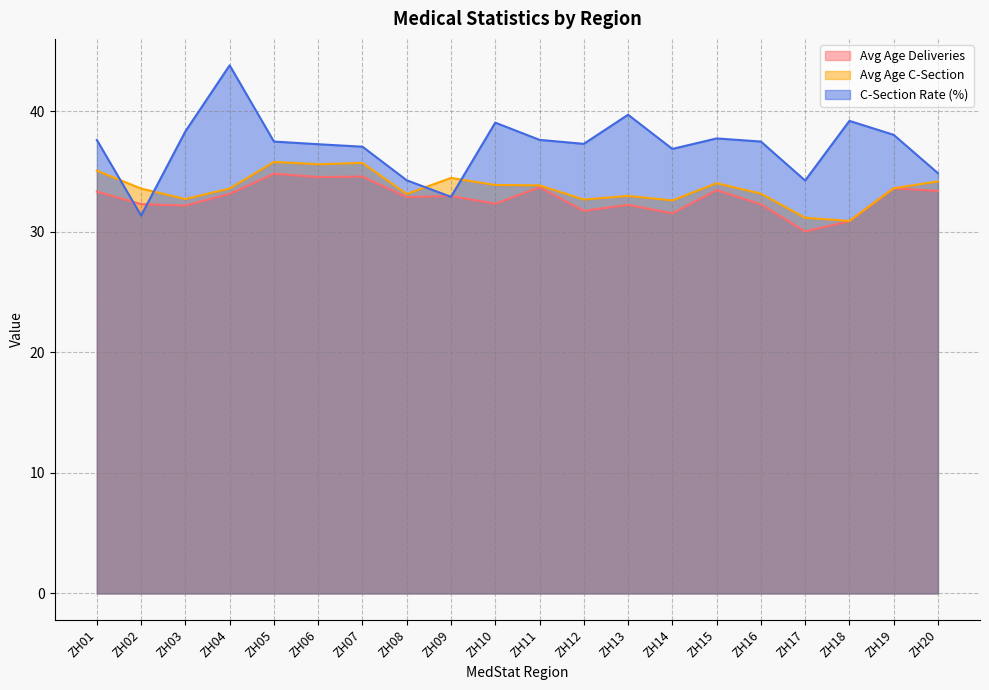

True or false: C-Section Rate (%) has a value of 37.3 at ZH06.

True